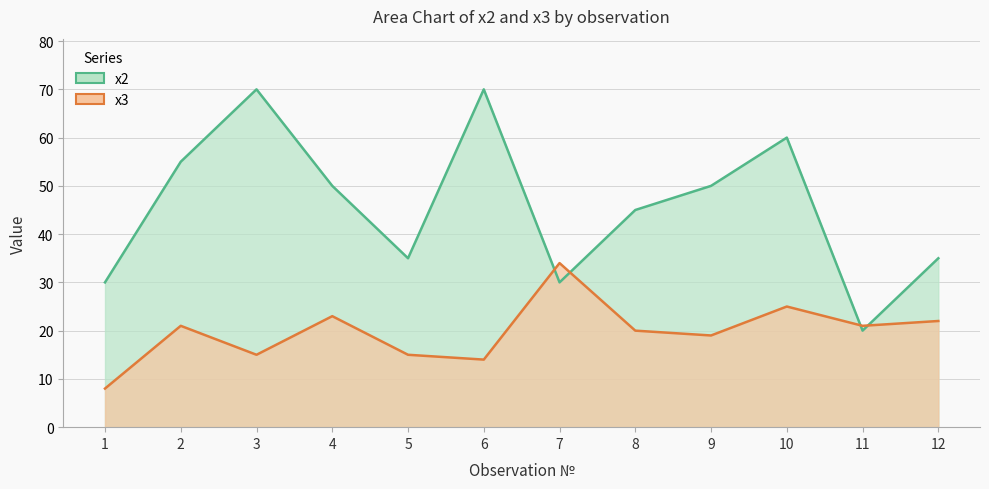

List the labels in order of x3 value, largest first.

7, 10, 4, 12, 2, 11, 8, 9, 3, 5, 6, 1